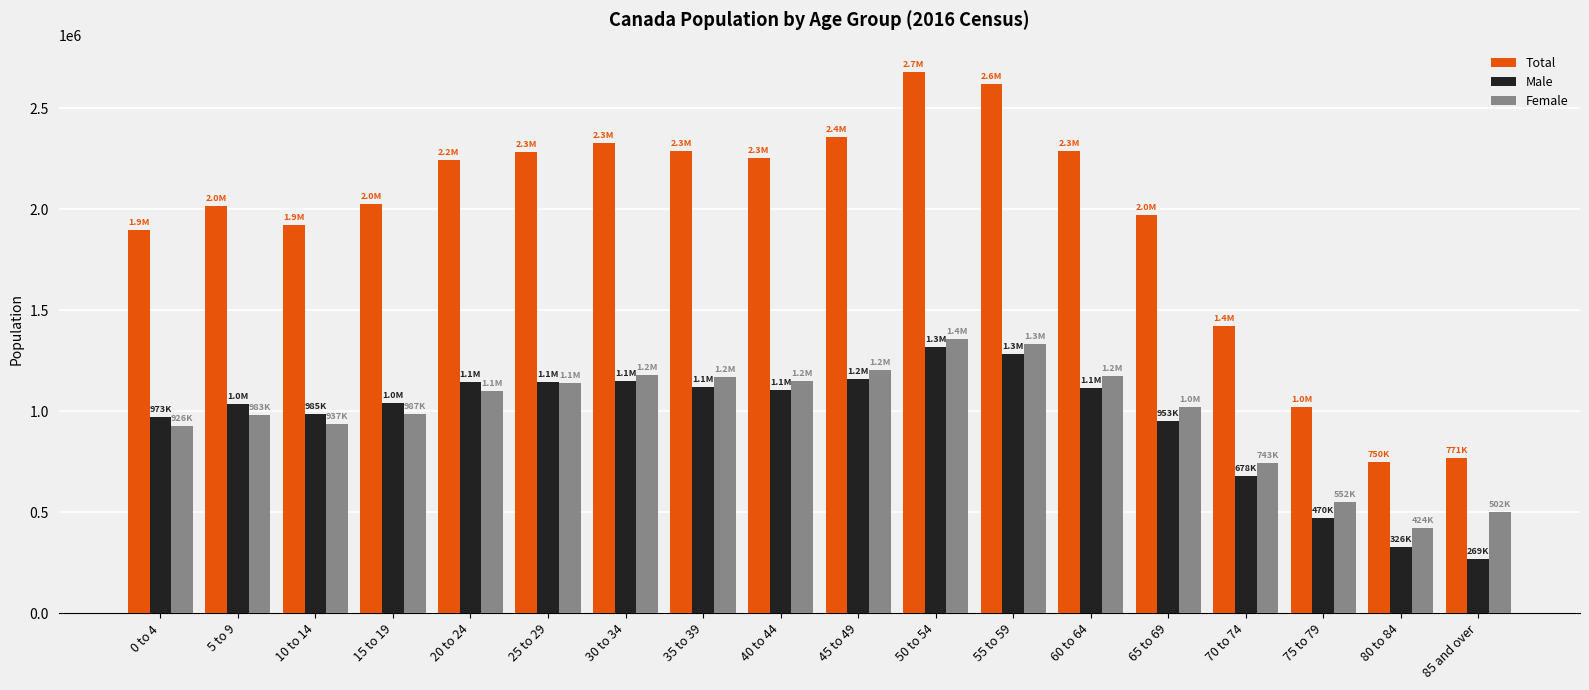

What is the difference between the maximum and minimum values in the Total series?

1928425